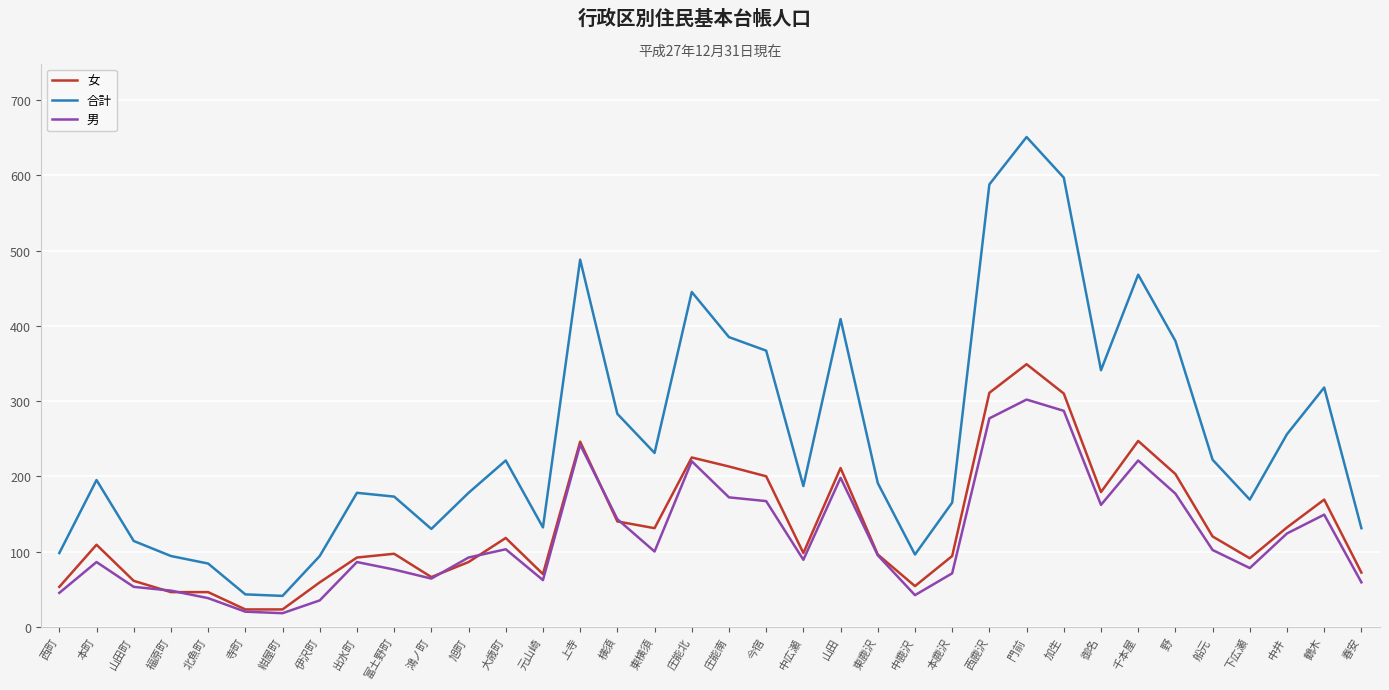

What position from the left is 中広瀬?

21